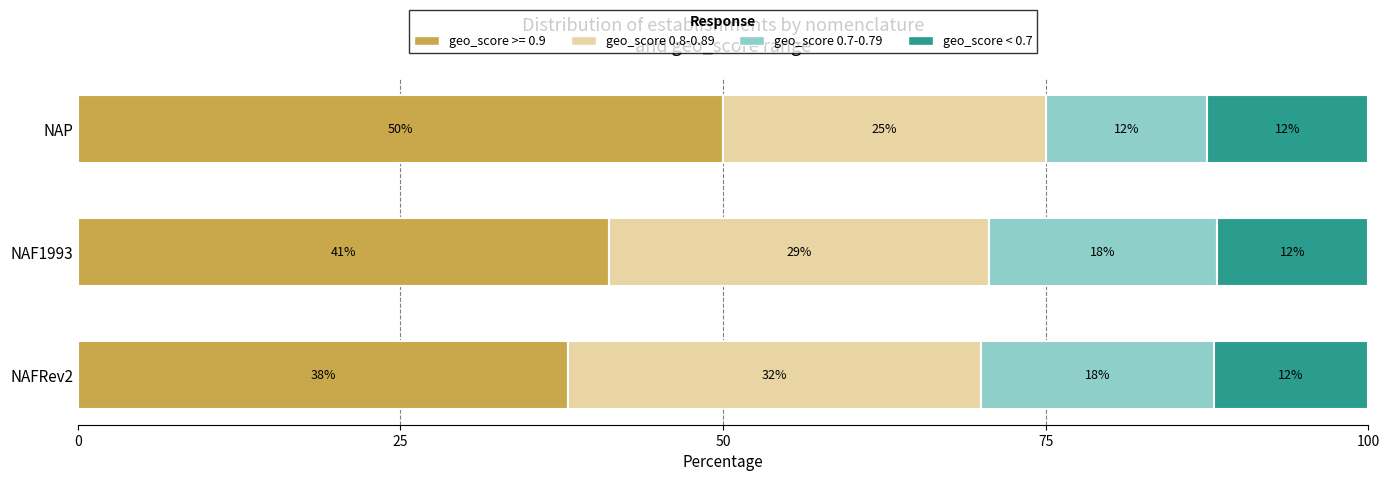

The geo_score >= 0.9 series shows 65.1 at NAFRev2. True or false?

False